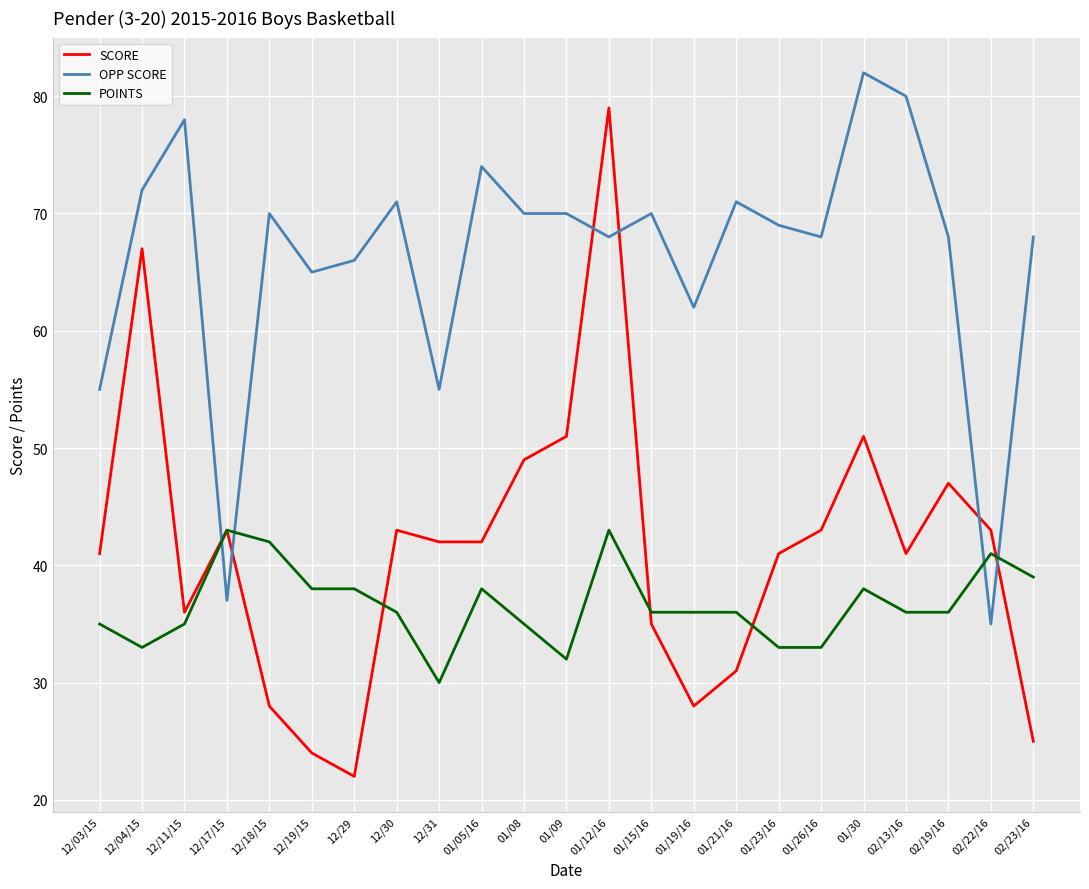

Is the value of OPP SCORE at 01/15/16 greater than the value of SCORE at 02/22/16?

Yes